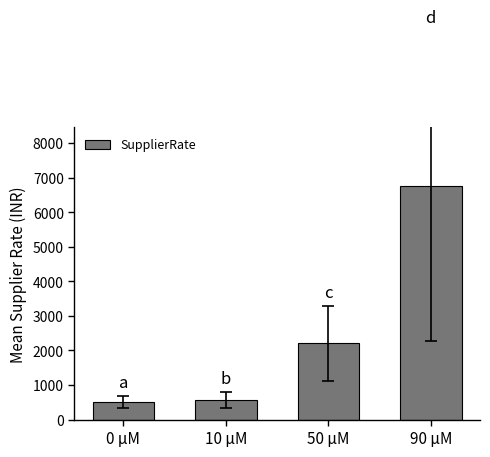

What is the approximate value at 0 µM?

517.0